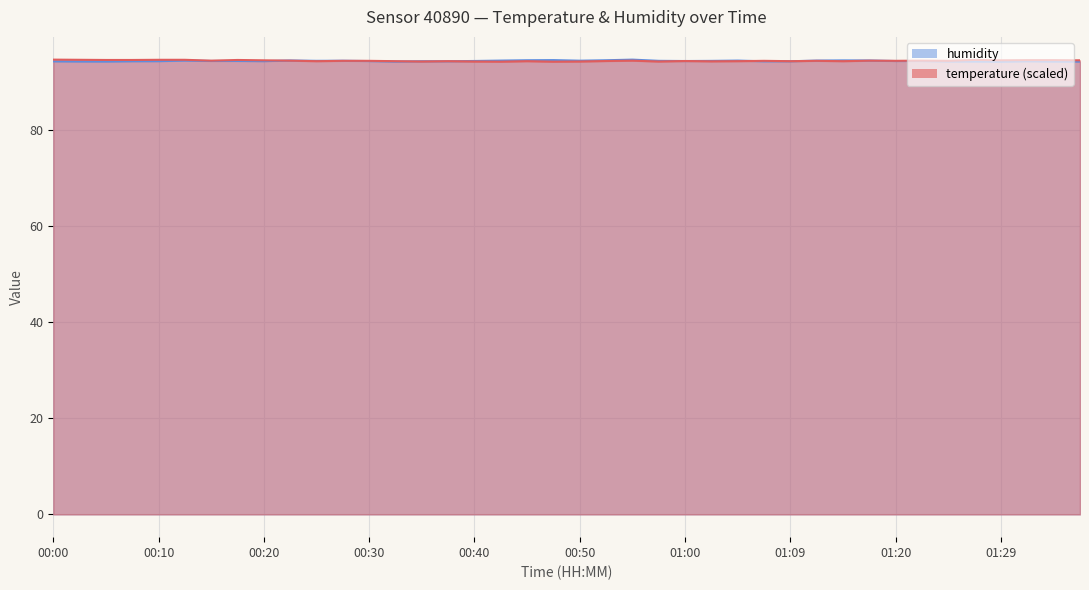

True or false: humidity has a value of 94.4 at 00:57.

True